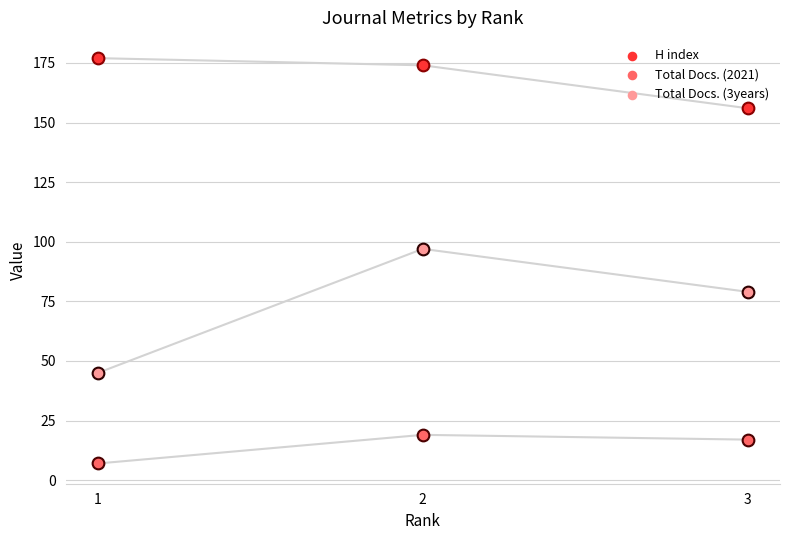

Which series contains the highest Y value?

H index